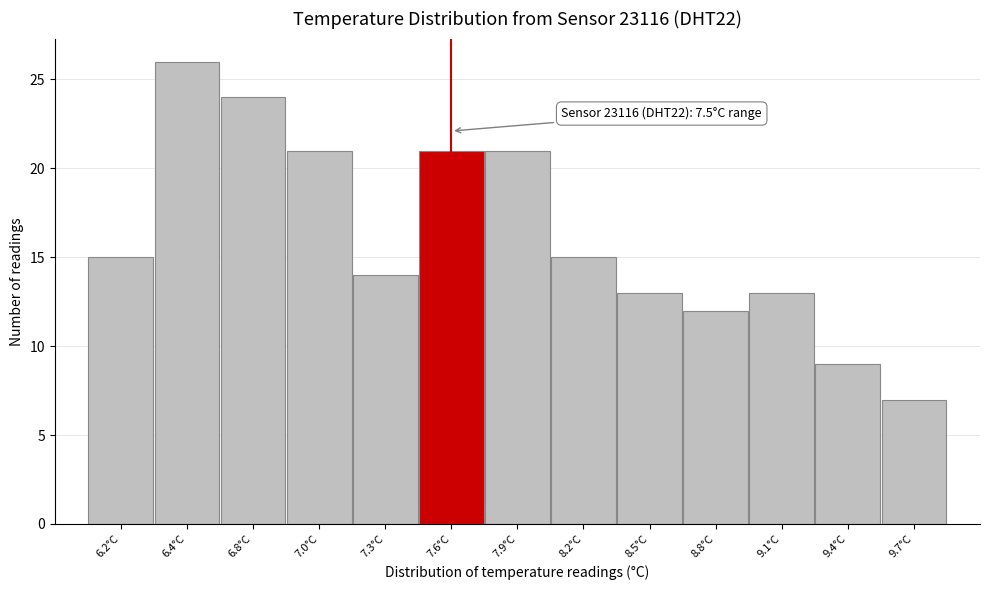

Reading left to right, what are all the values shown in this chart?

6.2°C=15	6.4°C=26	6.8°C=24	7.0°C=21	7.3°C=14	7.6°C=21	7.9°C=21	8.2°C=15	8.5°C=13	8.8°C=12	9.1°C=13	9.4°C=9	9.7°C=7